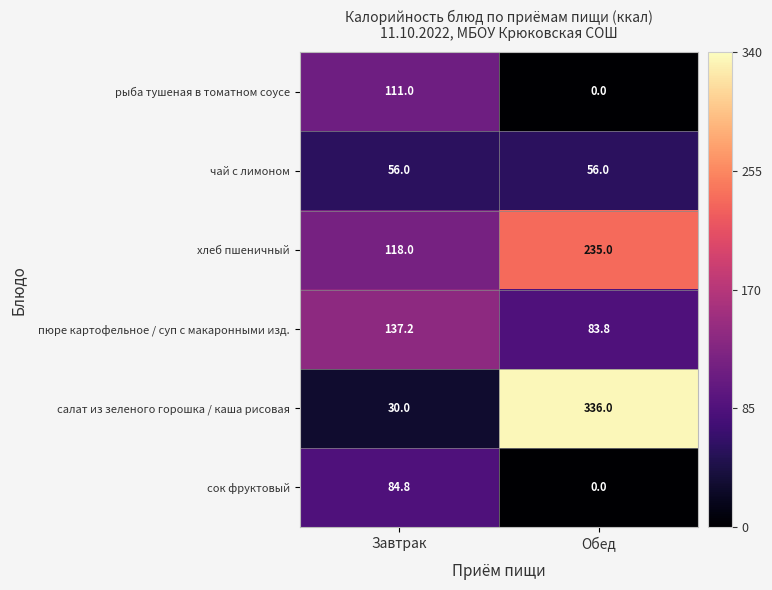

What is the difference between the хлеб пшеничный values at Завтрак and Обед?

117.0